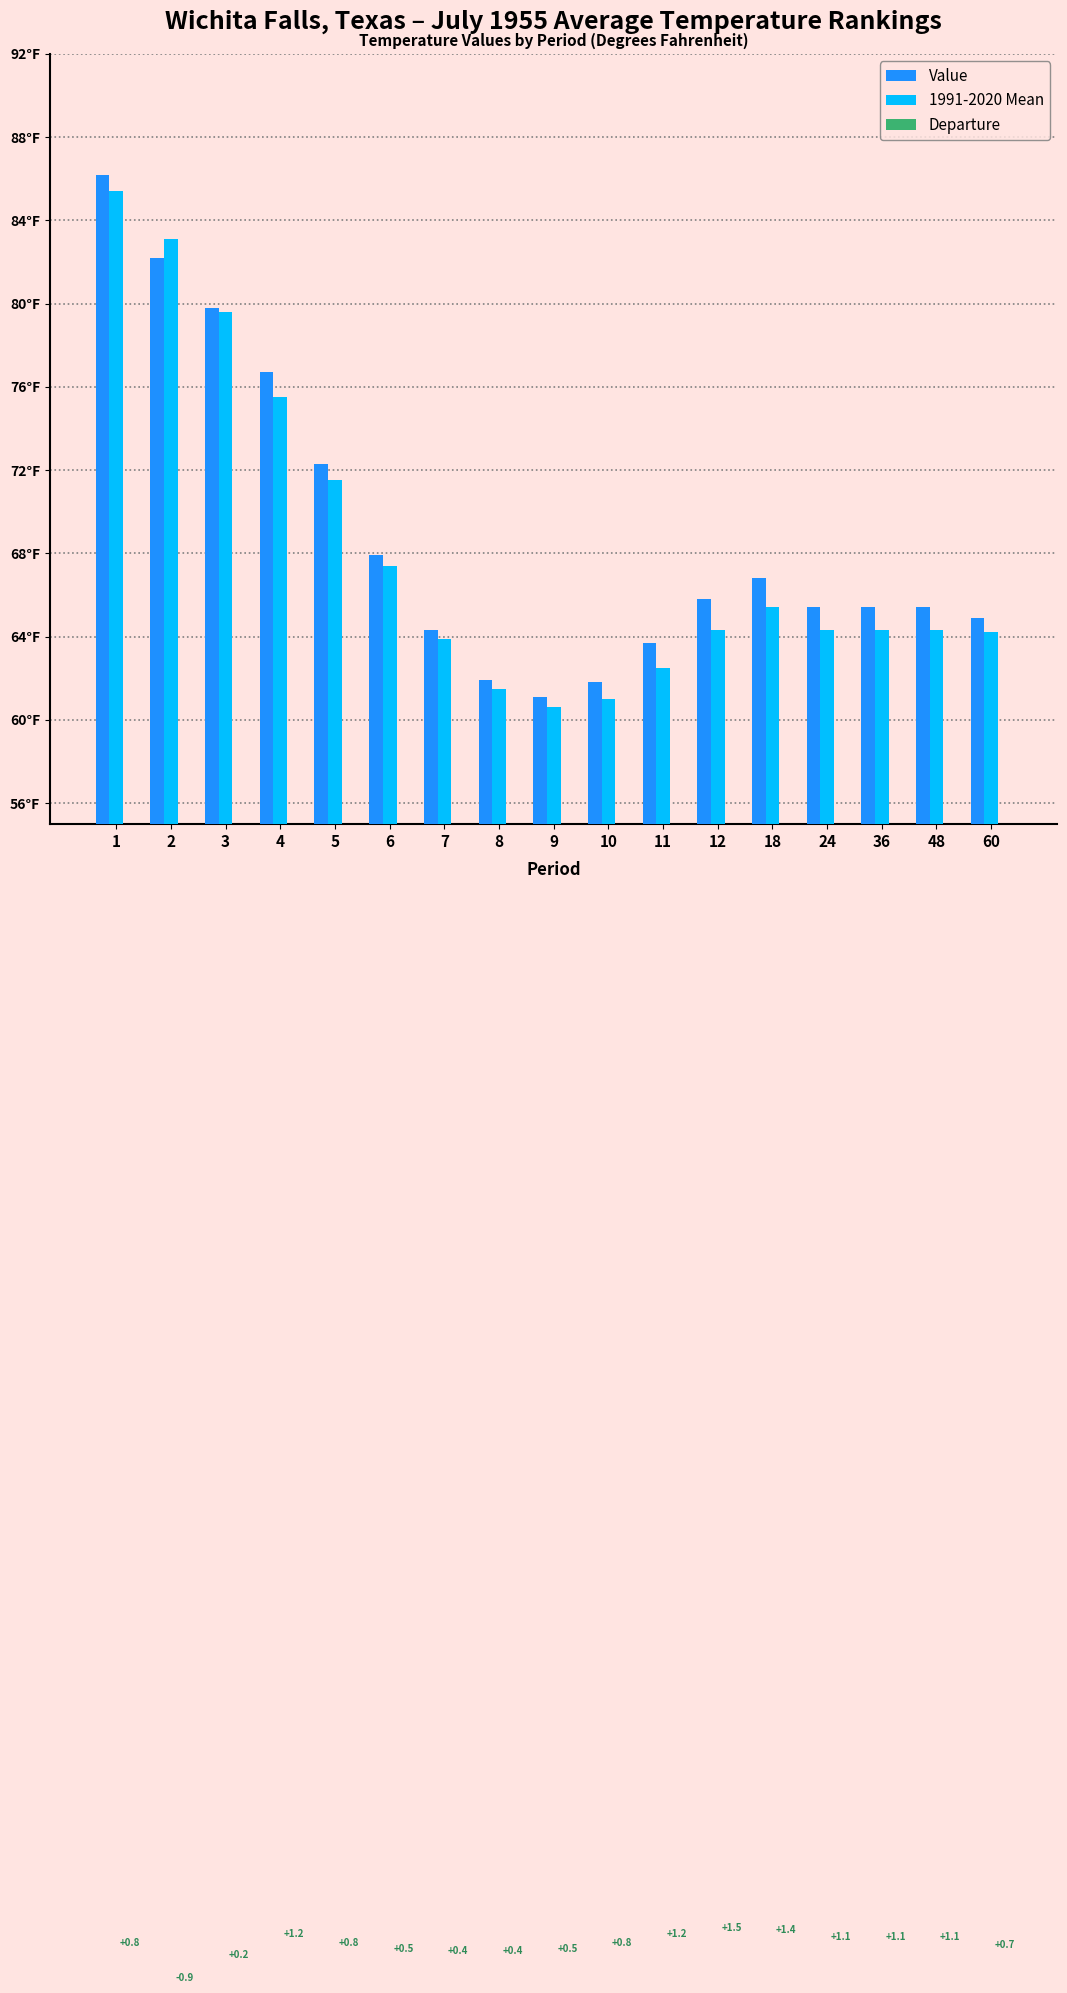

True or false: 1991-2020 Mean has a value of 26.4 at 18.

False